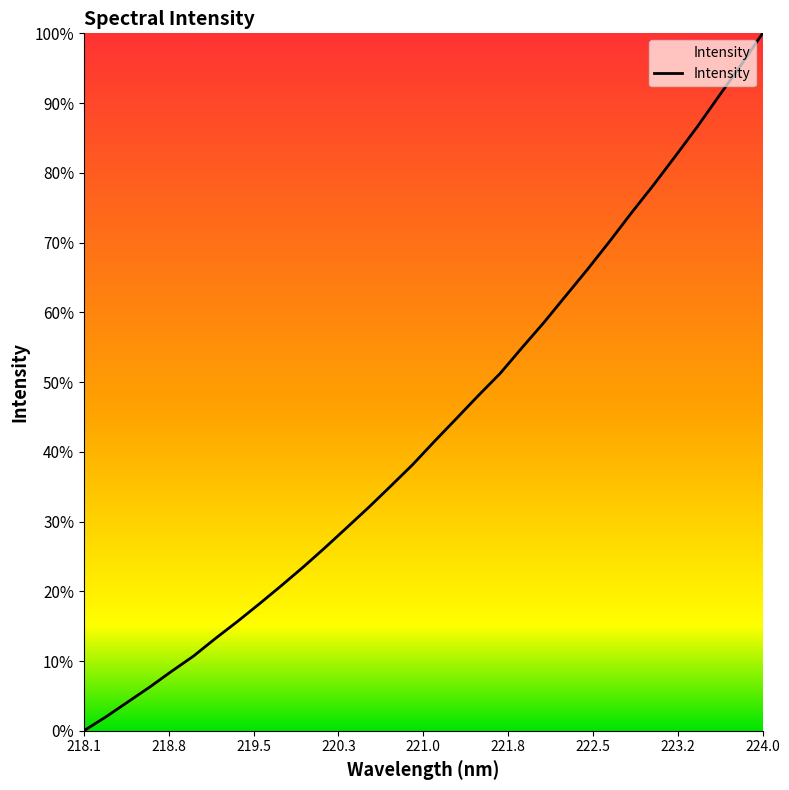

Does the chart display data point markers on the line(s)?

No